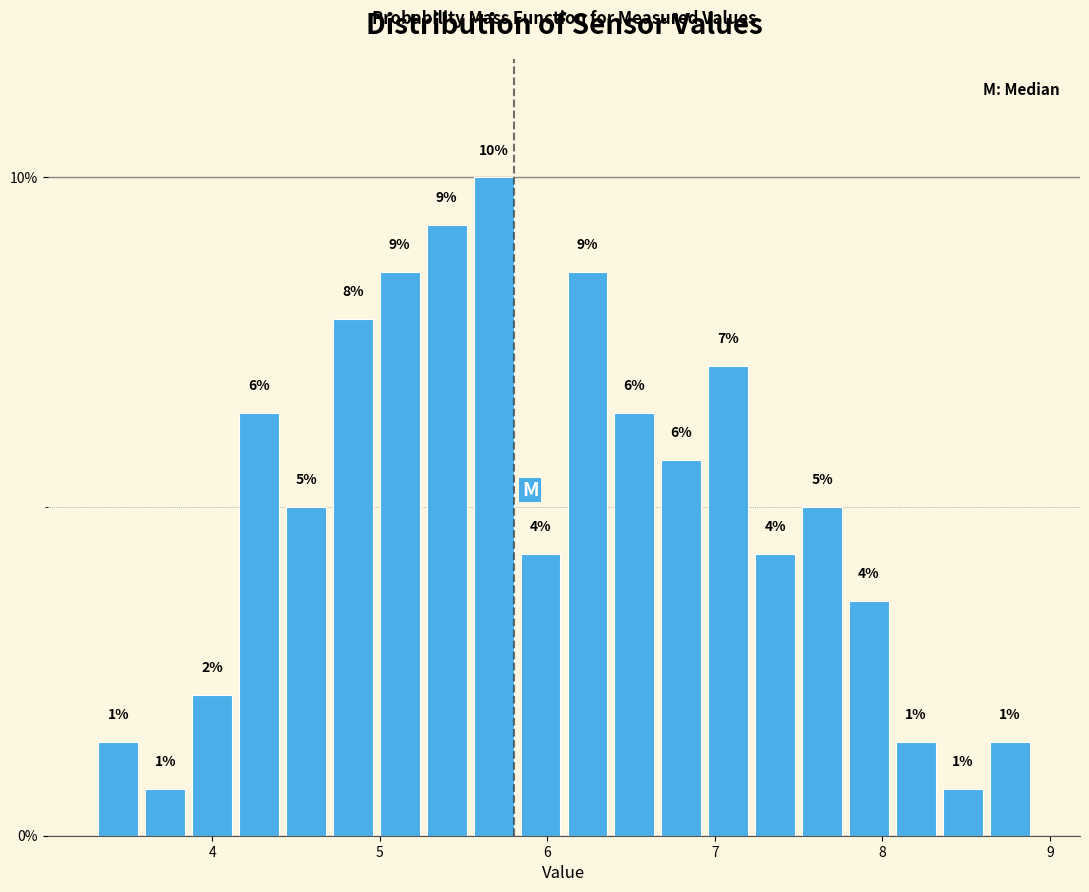

Read against the x-axis, roughly where is the centre of the tallest bar?

5.7